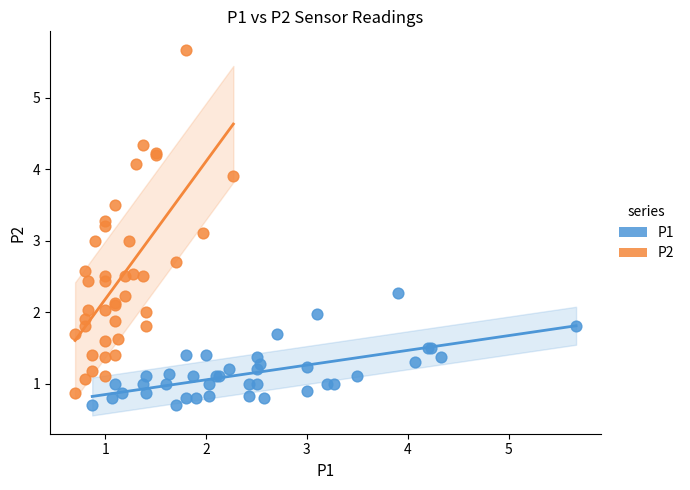

Which series contains the highest Y value?

P2